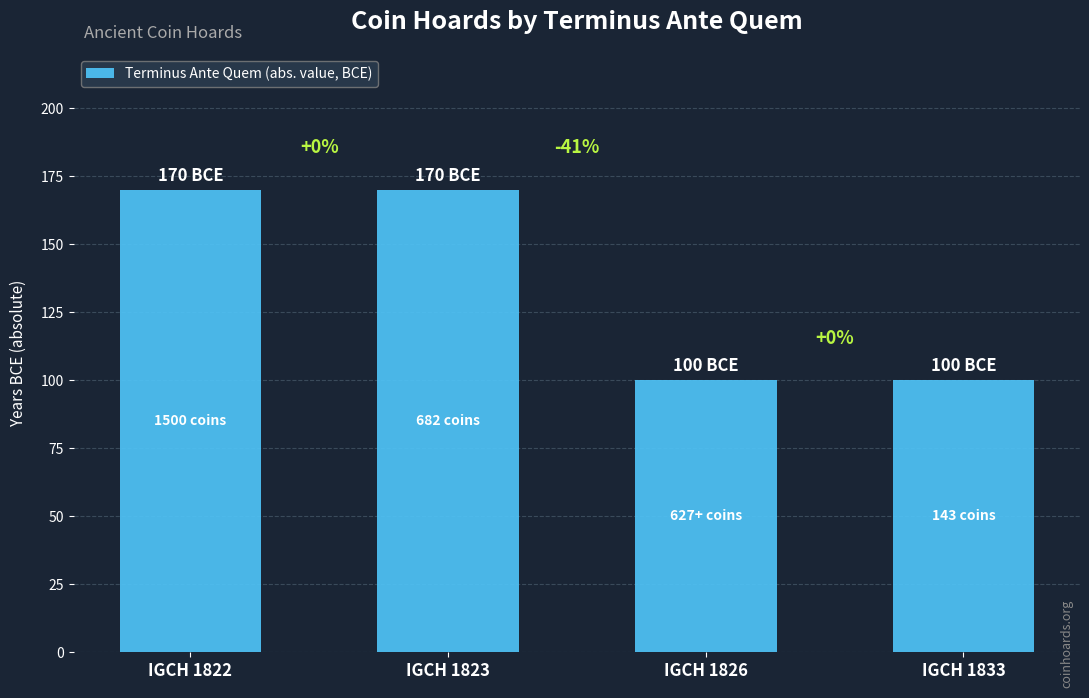

How many bars are there in total?

4